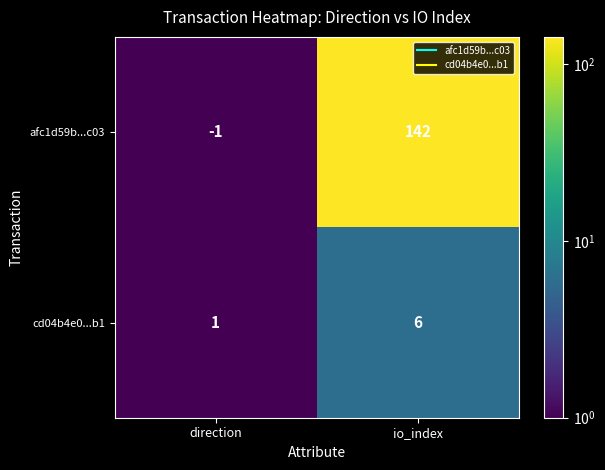

What is the difference between the maximum and minimum values in the cd04b4e0...b1 series?

5